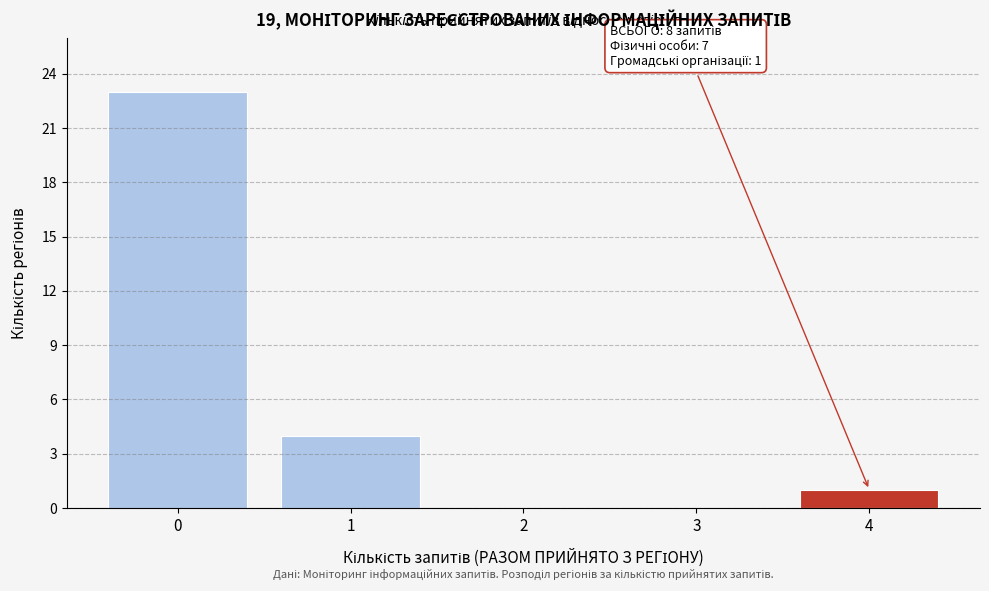

Over which range of the x-axis is the bar tallest?

-0.5 to 0.5